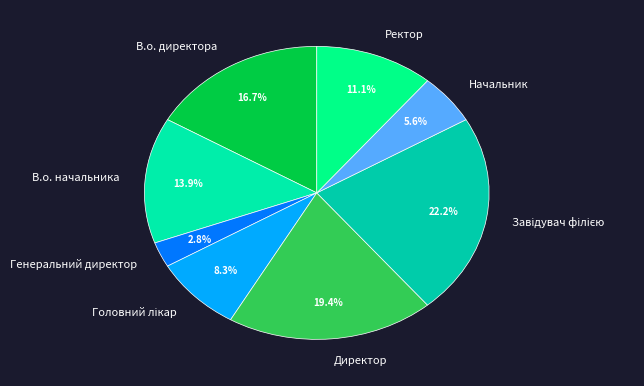

Is there a majority slice in this chart?

No